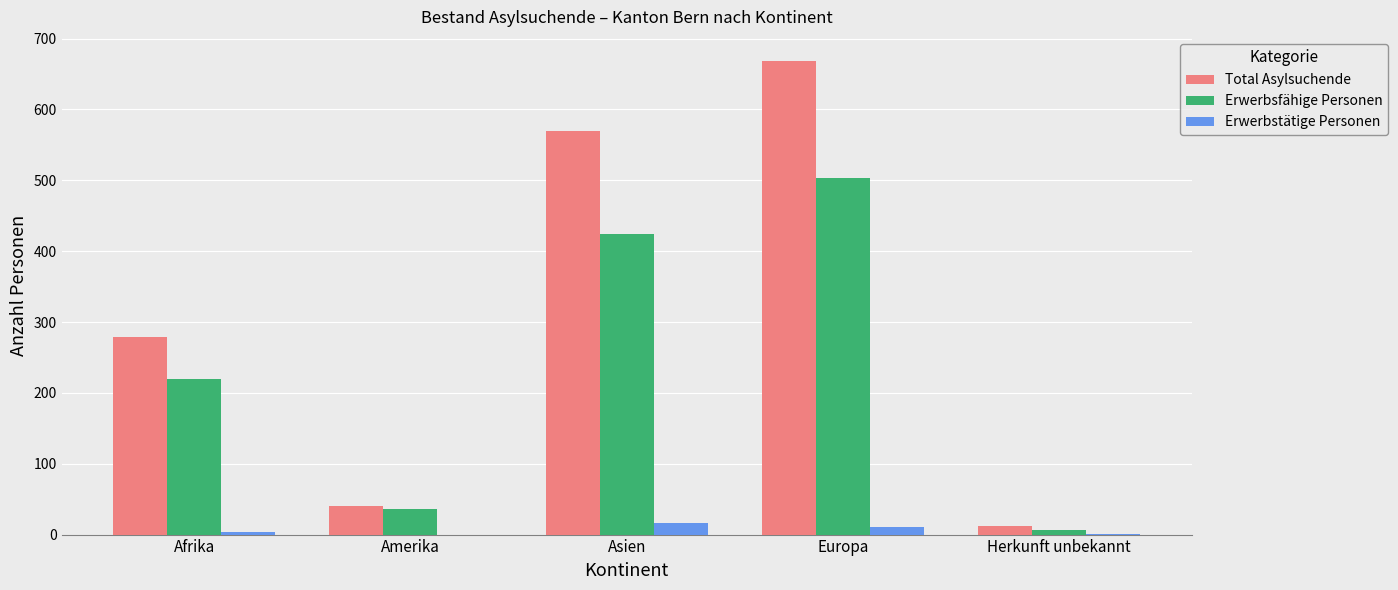

Which category has the highest value in the Erwerbsfähige Personen series?

Europa